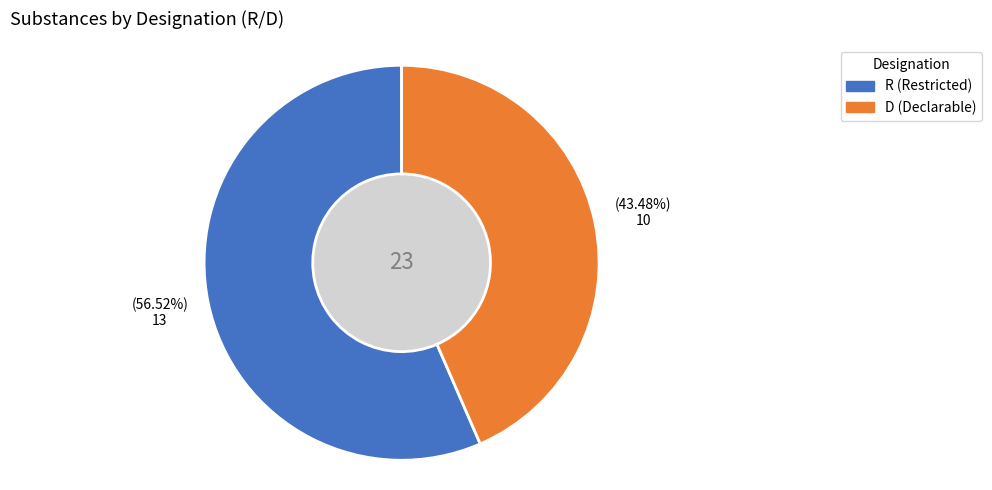

Is R the majority of the pie?

Yes